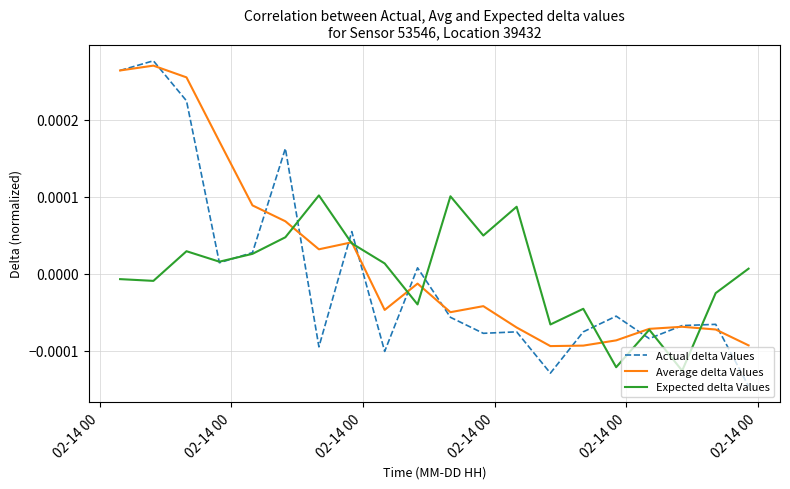

Which series ends up on top after the final intersection of Average delta Values and Expected delta Values?

Expected delta Values